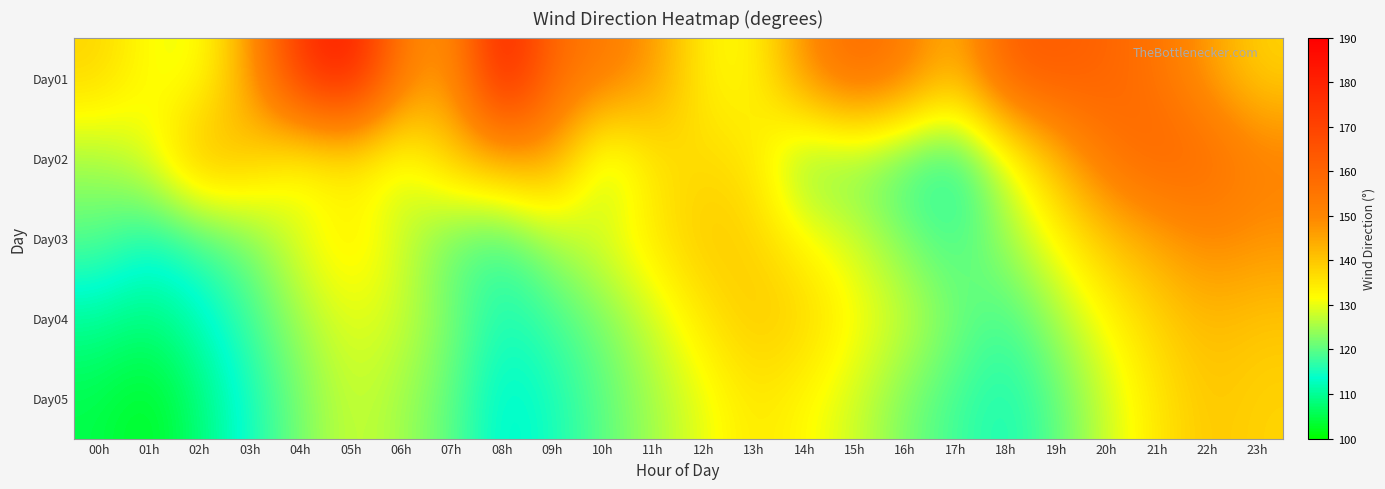

Which label corresponds to the largest value in the chart?

05h